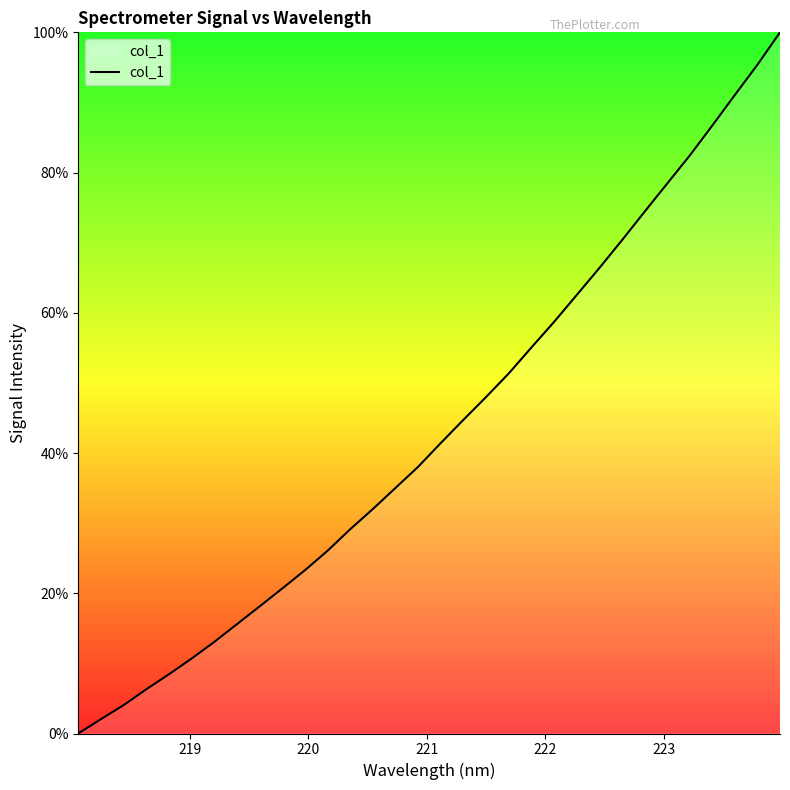

True or false: there are more than 1 points higher than both neighbors.

False